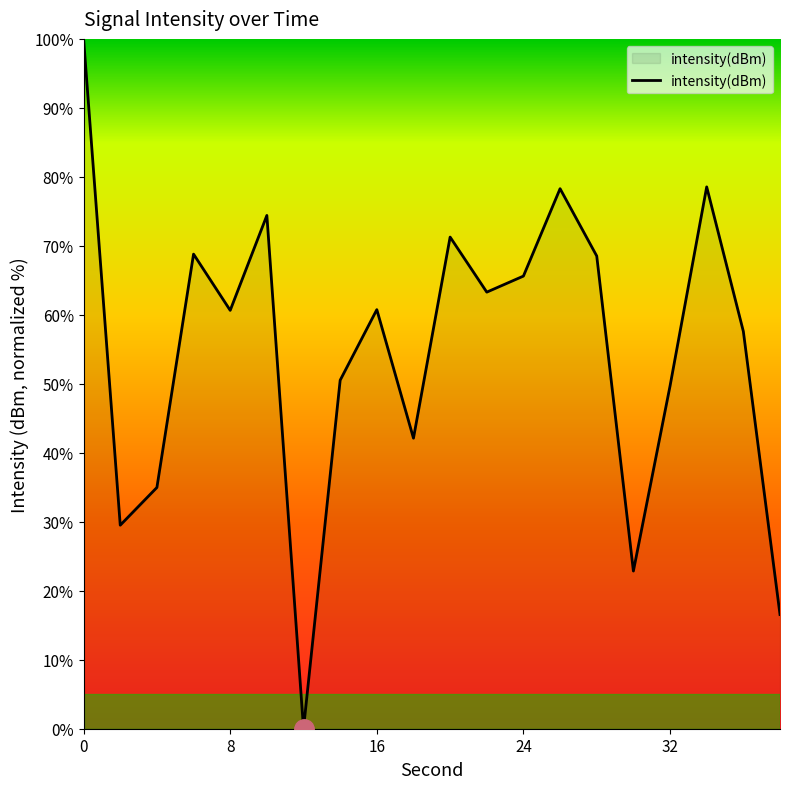

What is the difference between the second highest and minimum values?

78.5